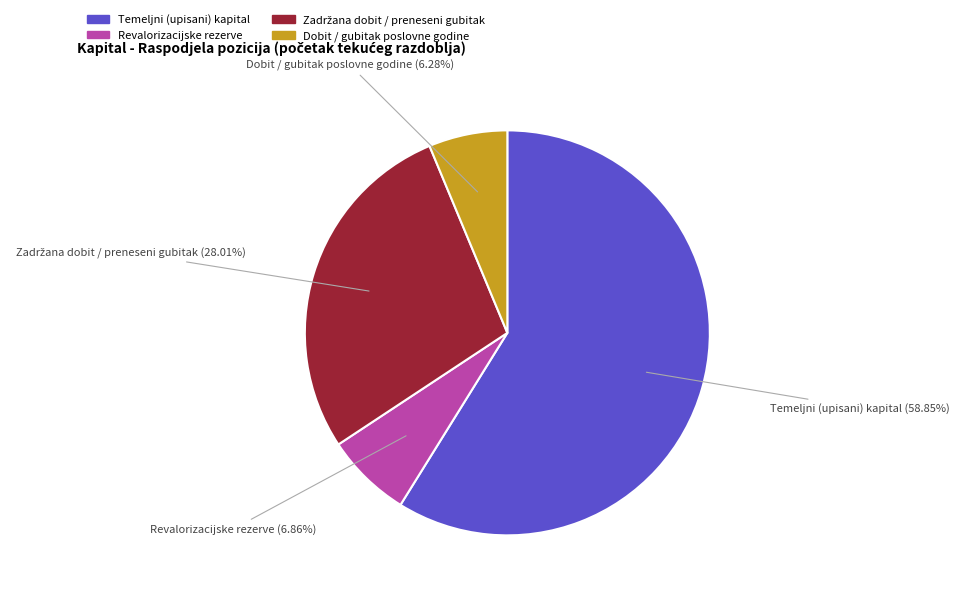

What is the majority slice?

Temeljni (upisani) kapital